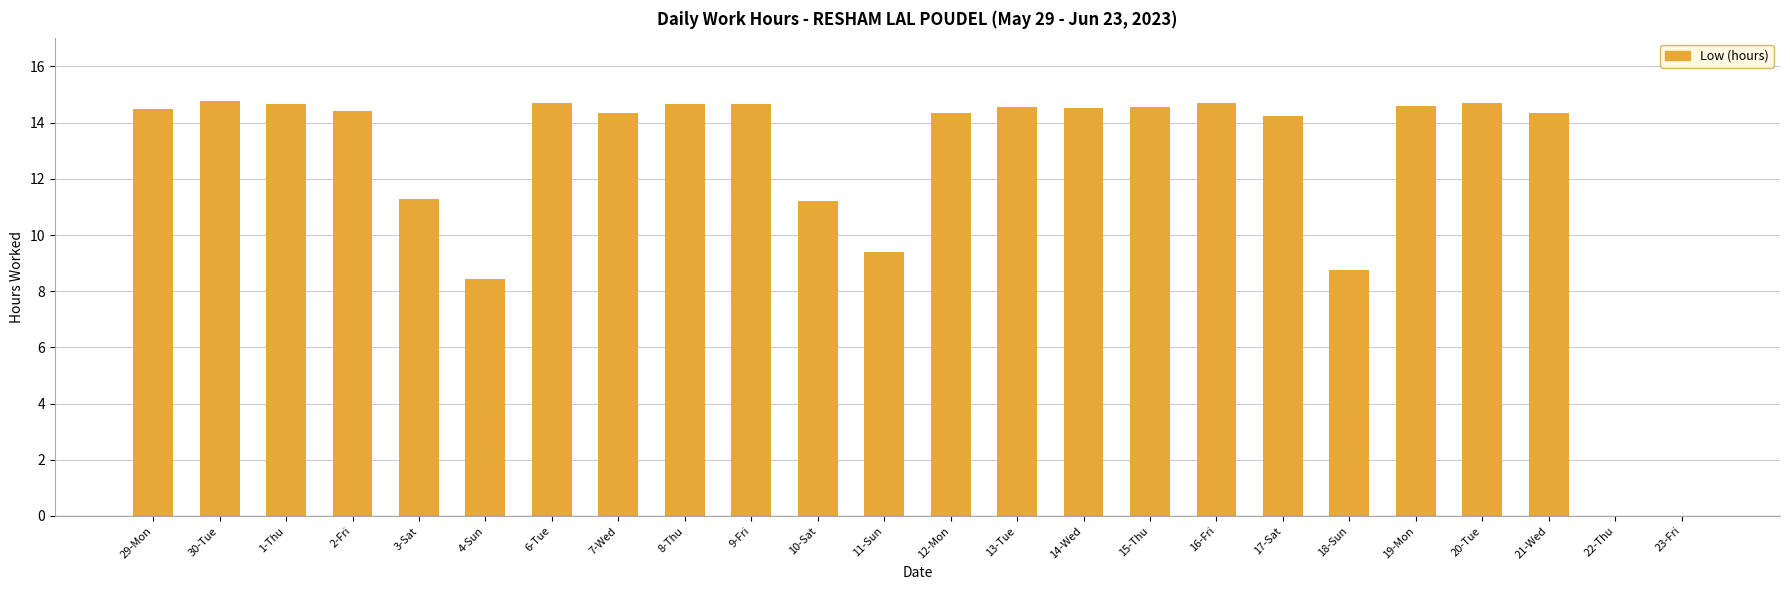

Between 1-Thu and 4-Sun, which is larger?

1-Thu